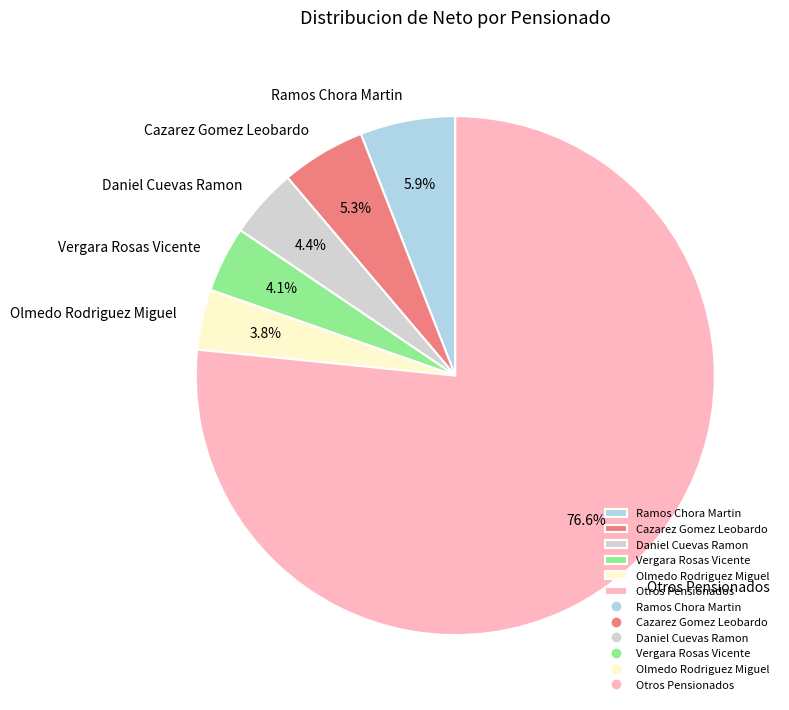

Does any single category account for the majority?

Yes